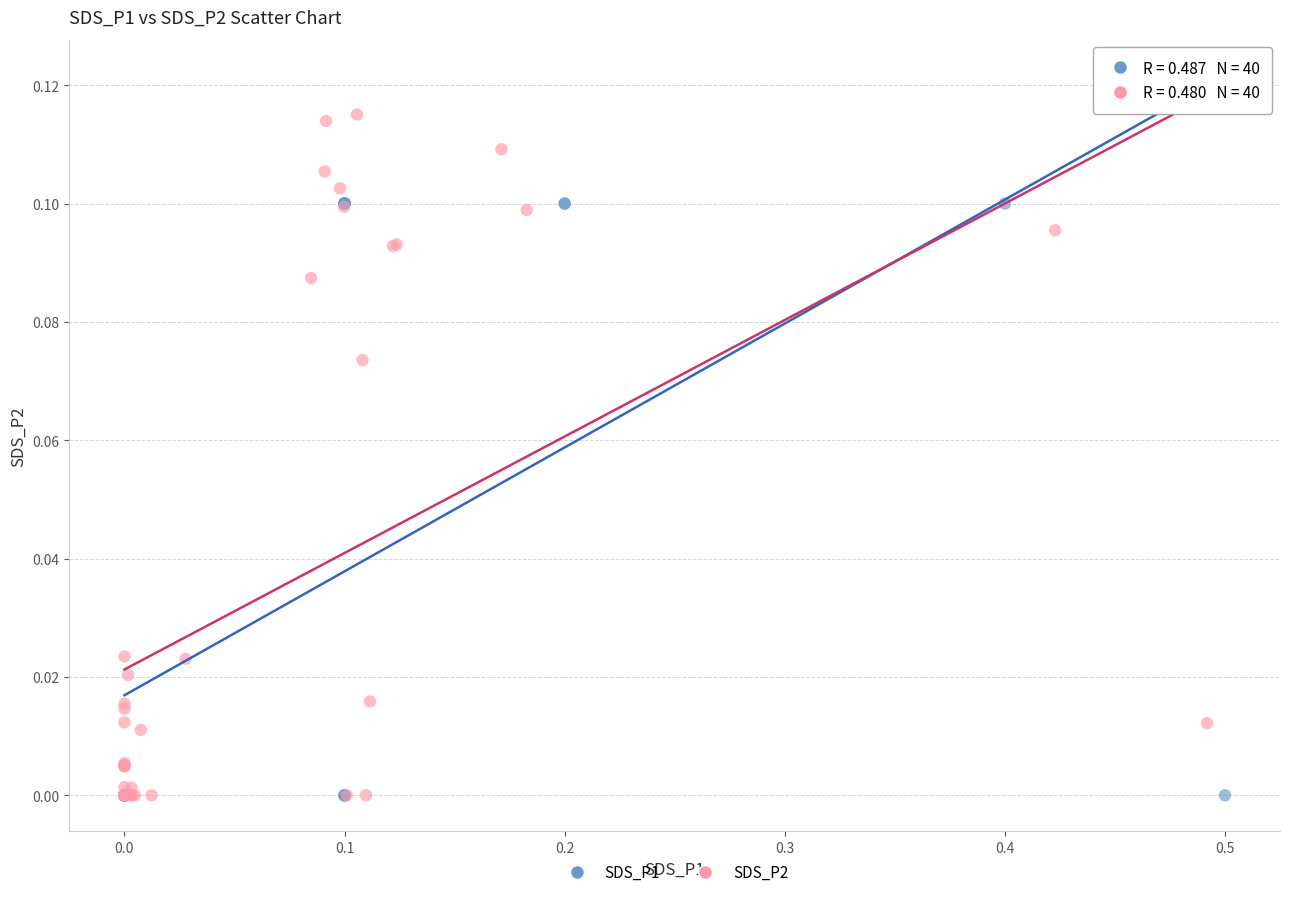

Which series has the widest spread of Y values?

SDS_P2